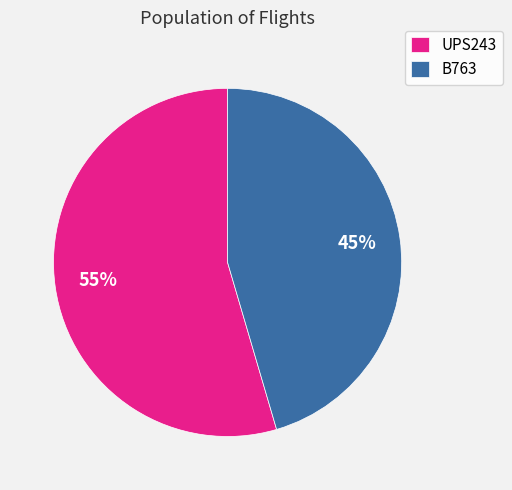

Which slice is the smallest?

B763